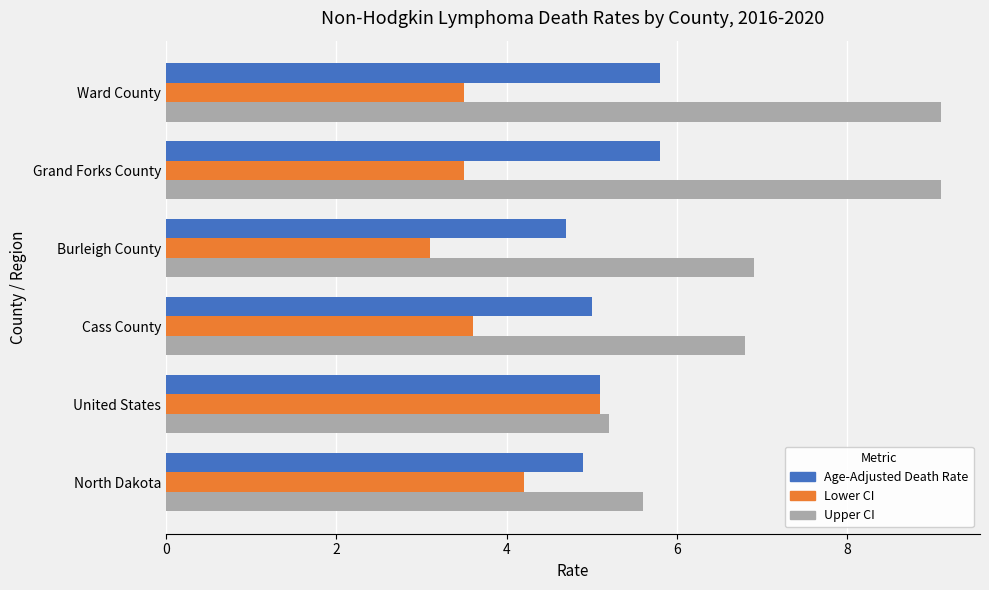

List the series in order of their overall mean, lowest first.

Lower CI, Age-Adjusted Death Rate, Upper CI